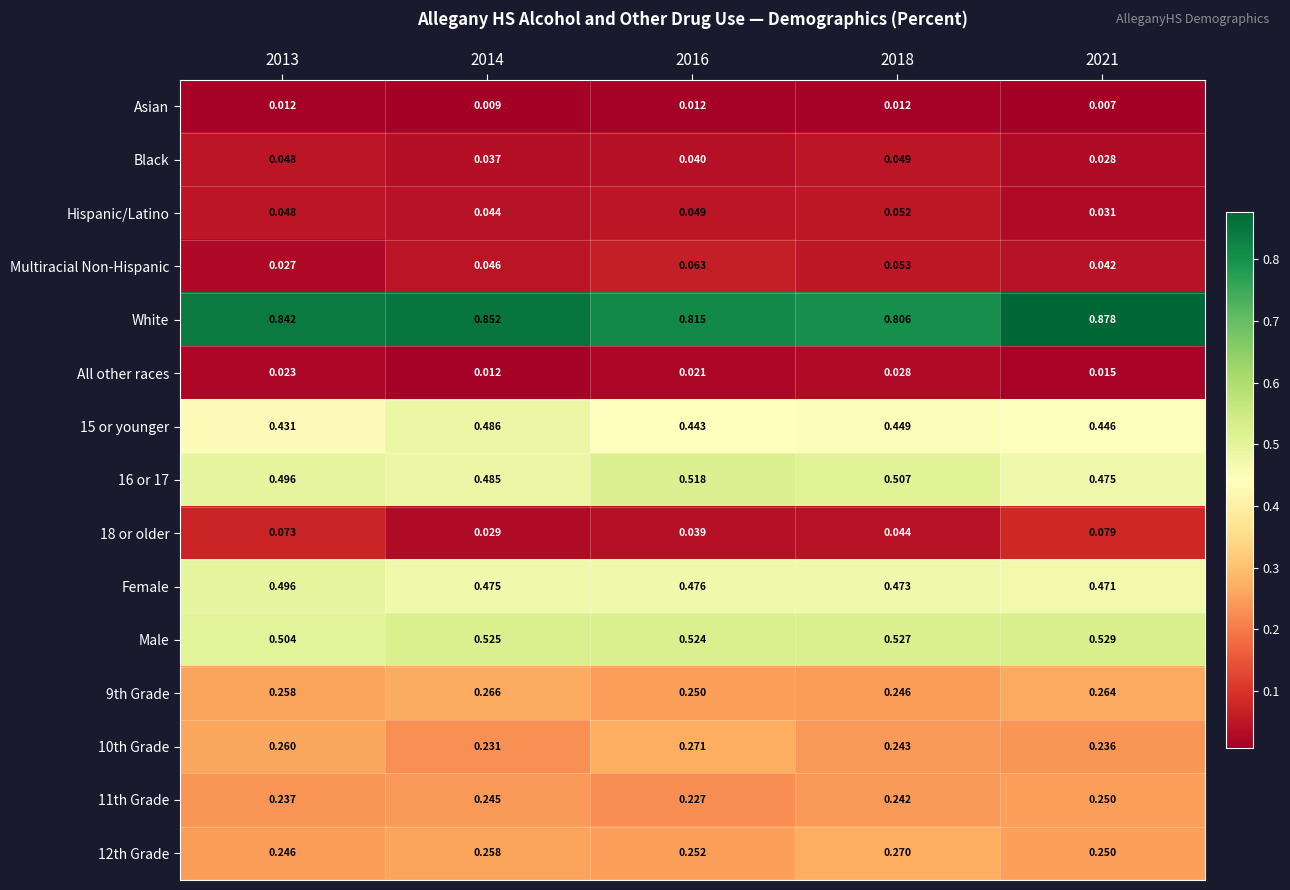

Is the value of 11th Grade at 2014 greater than the value of 12th Grade at 2013?

No